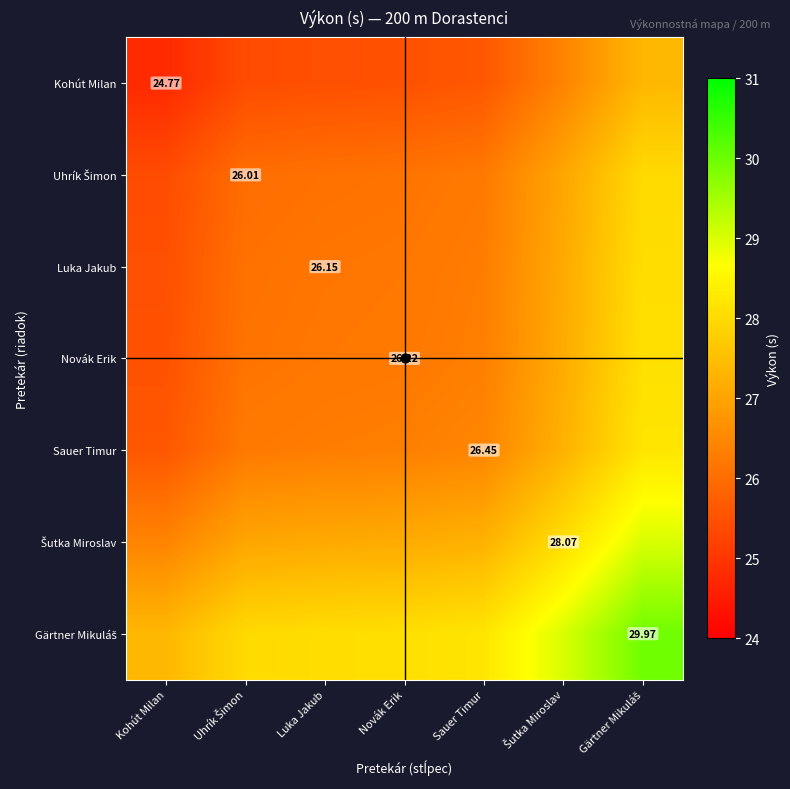

What is the difference between the maximum and minimum values in the Luka Jakub series?

2.6